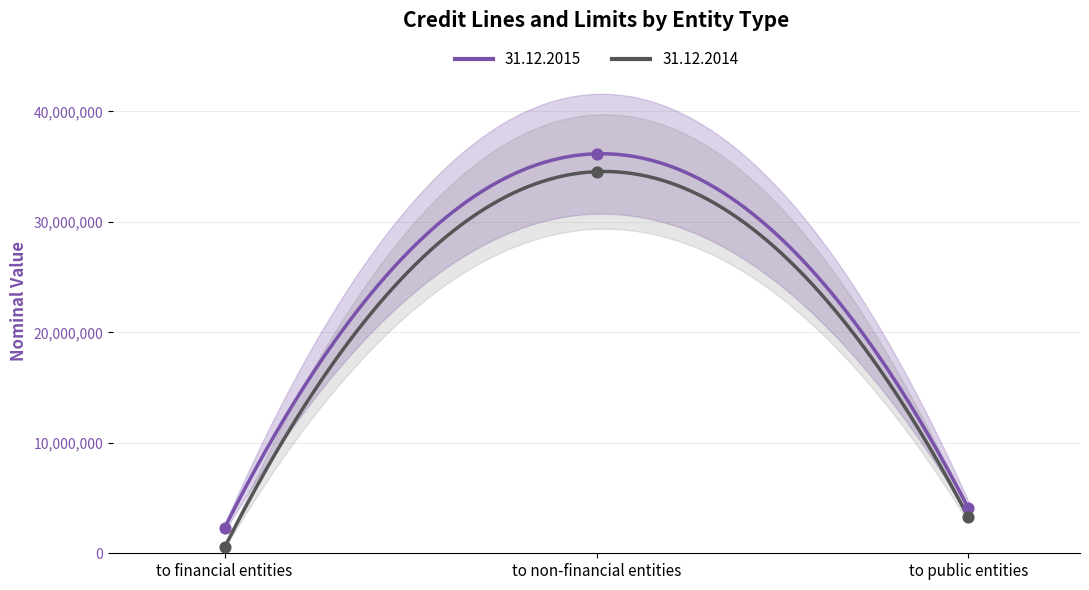

Is the value of 31.12.2015 at to public entities greater than the value of 31.12.2014 at to non-financial entities?

No